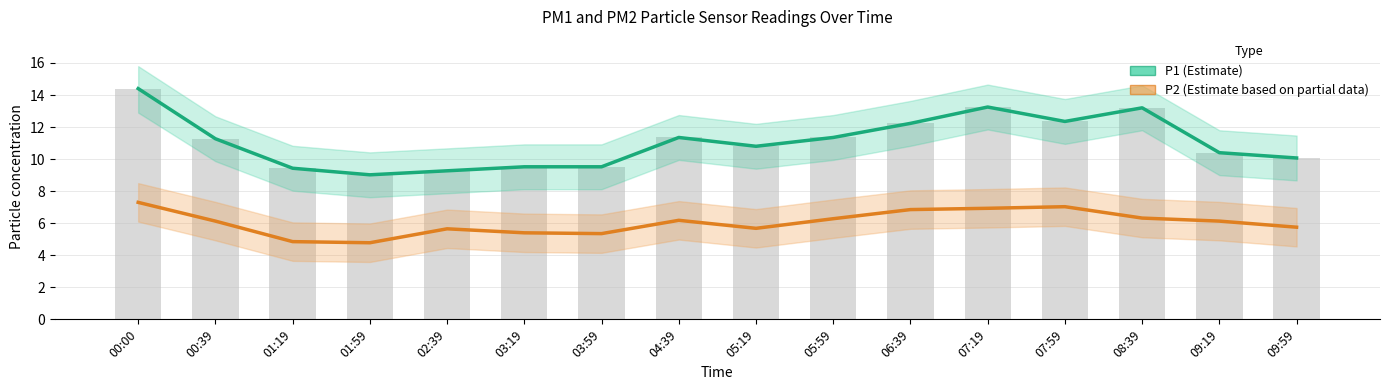

What is the label of the 7th bar from the left?

03:59